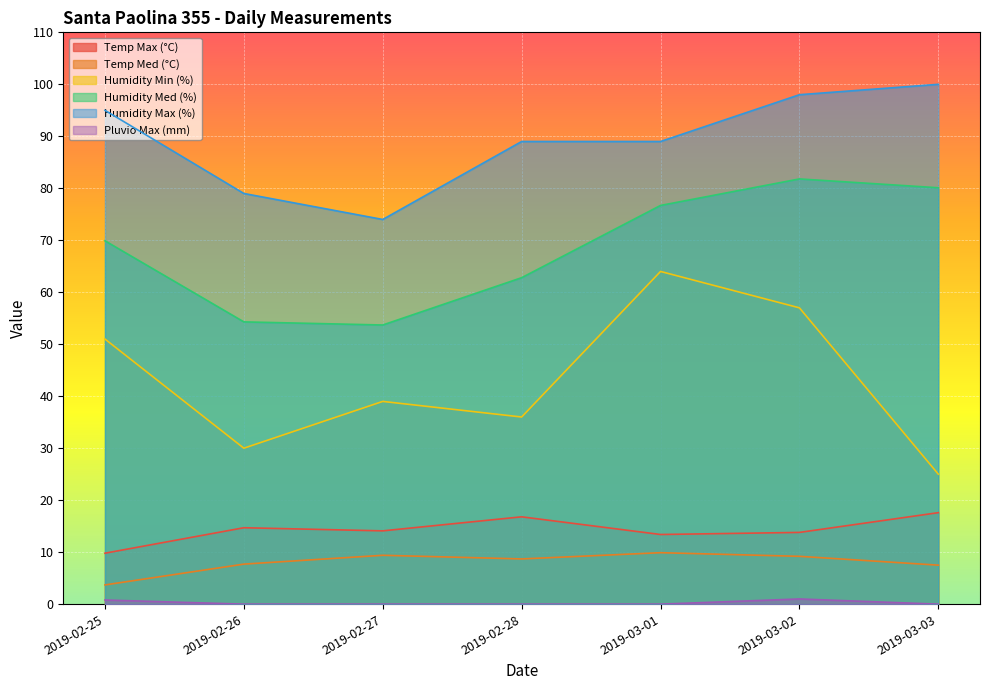

What is the spread (max minus min) of values at 2019-02-27?

74.0